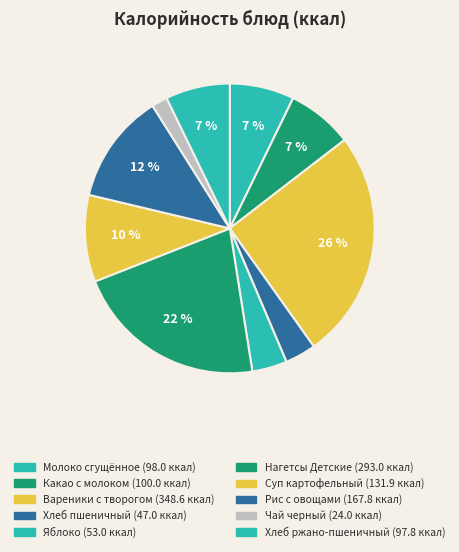

Is Суп картофельный the majority of the pie?

No